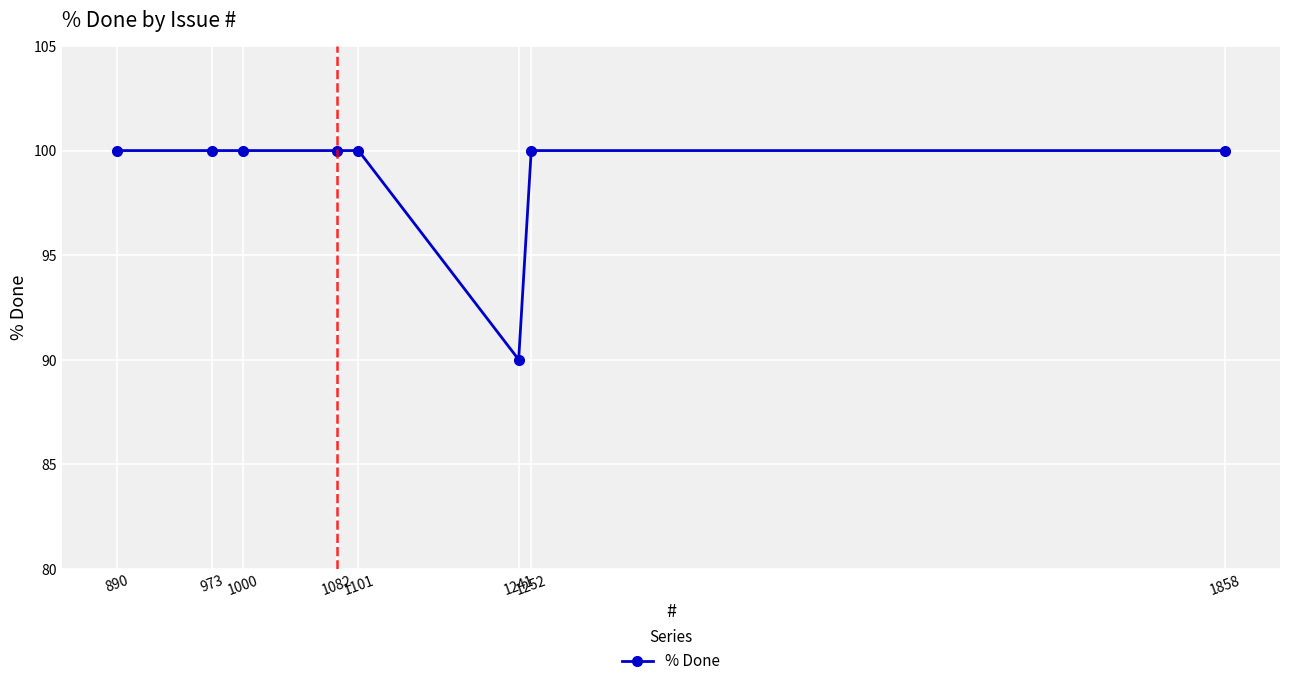

How many data points does each series have?

8